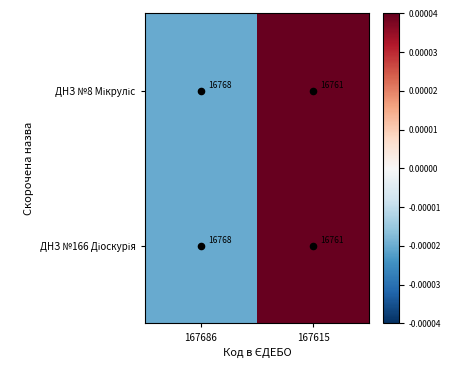

What is the total value across all series at 167686?

33536